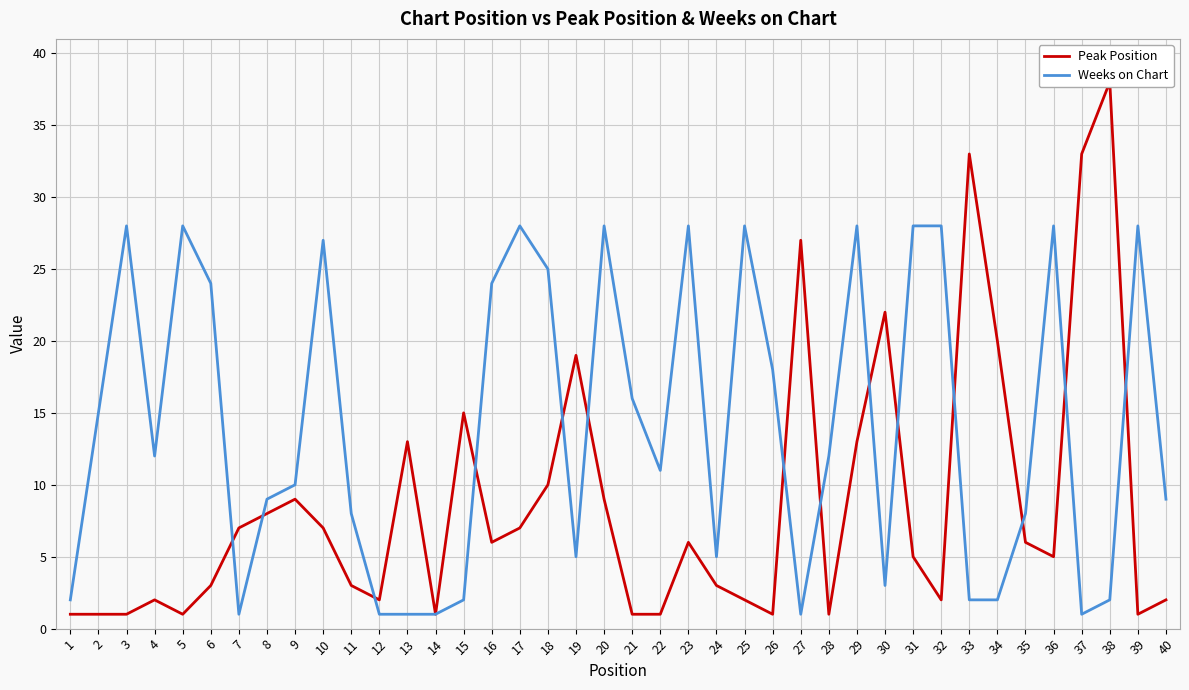

What is the difference between the Weeks on Chart values at 11 and 40?

1